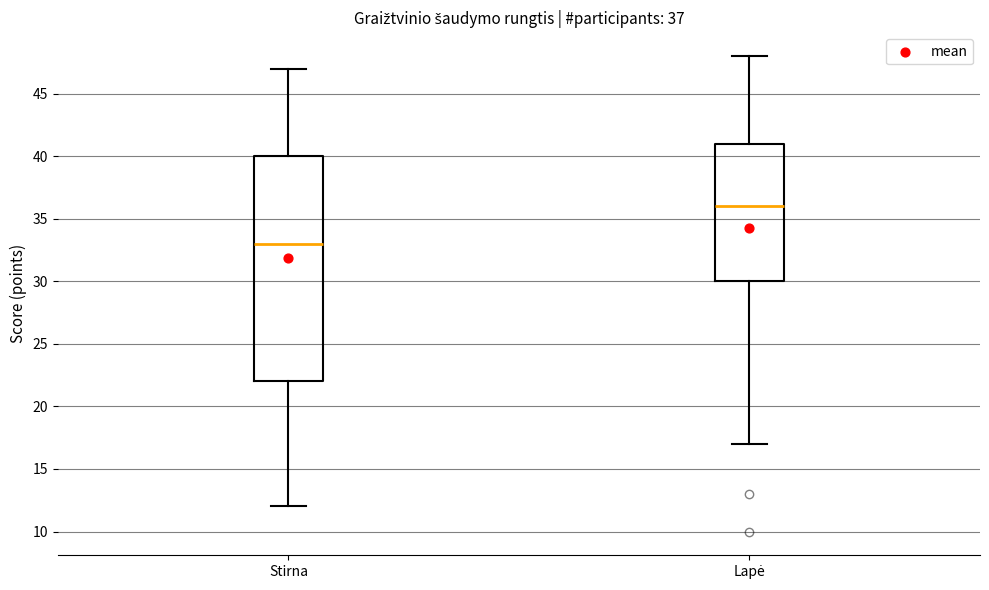

Which box has the highest median line?

Lapė